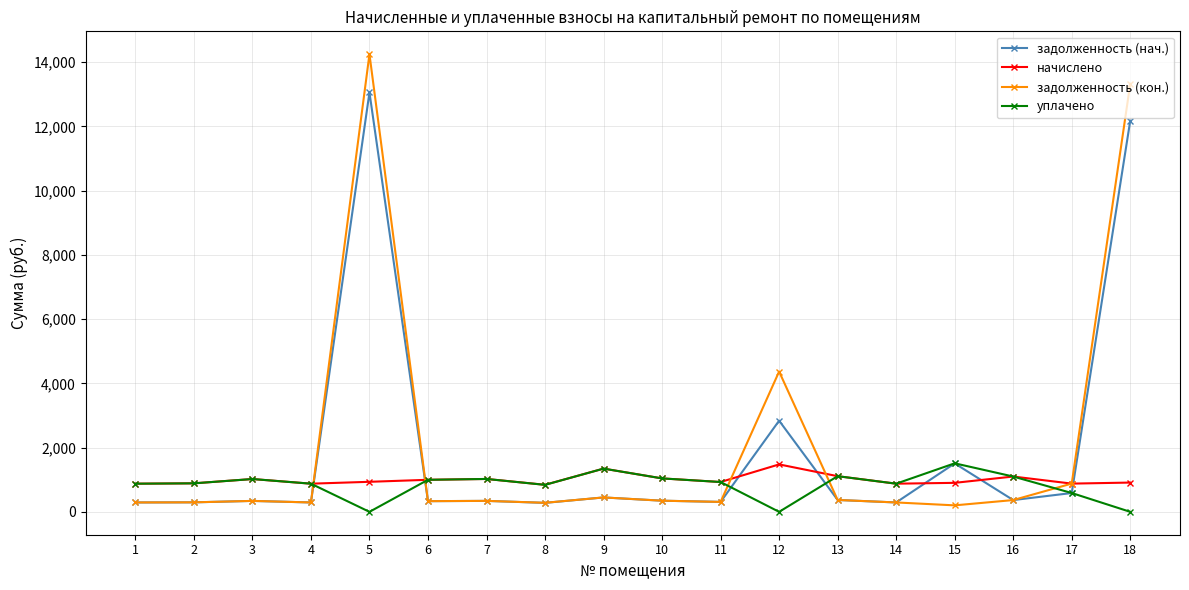

What is the highest value of the задолженность (кон.) series?

14250.5